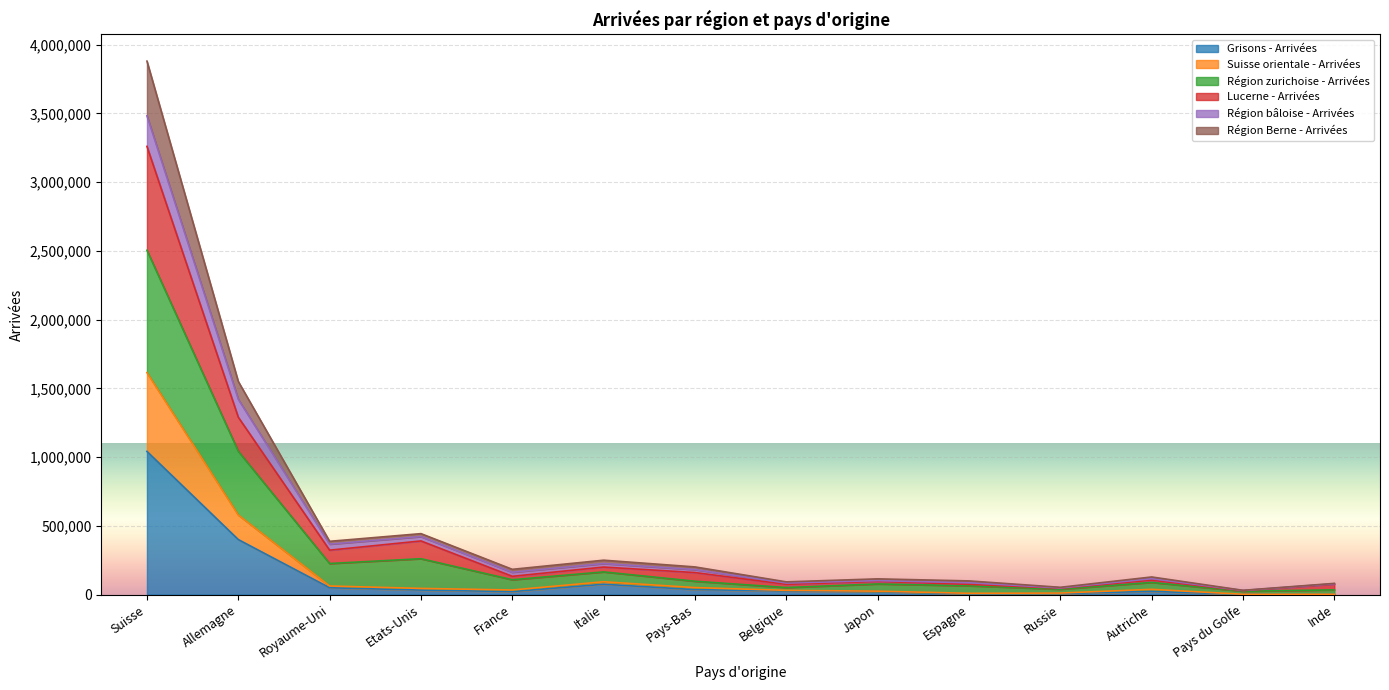

What is the label of the 11th point from the right?

Etats-Unis